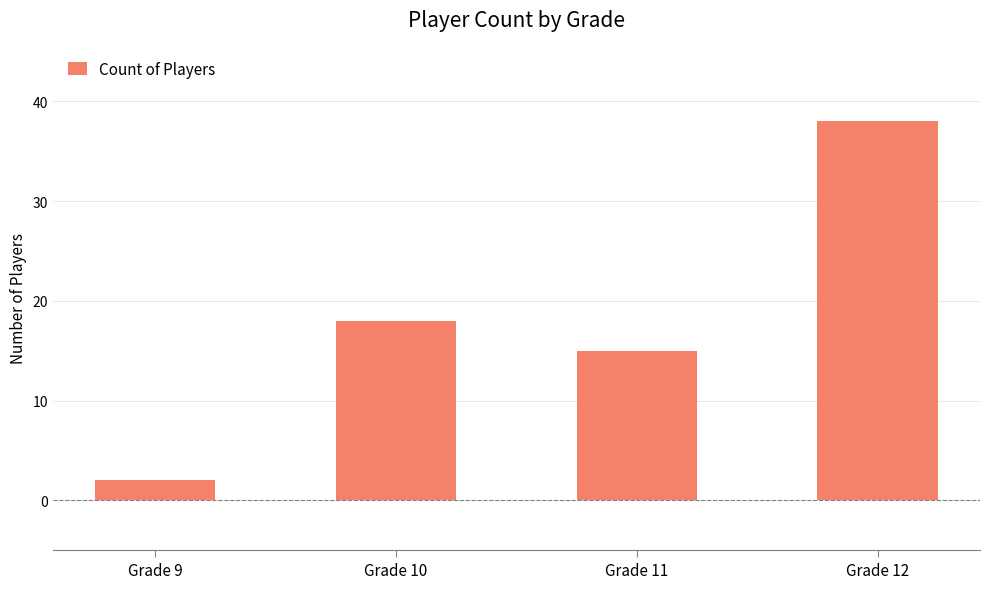

The value at Grade 11 is 24. True or false?

False